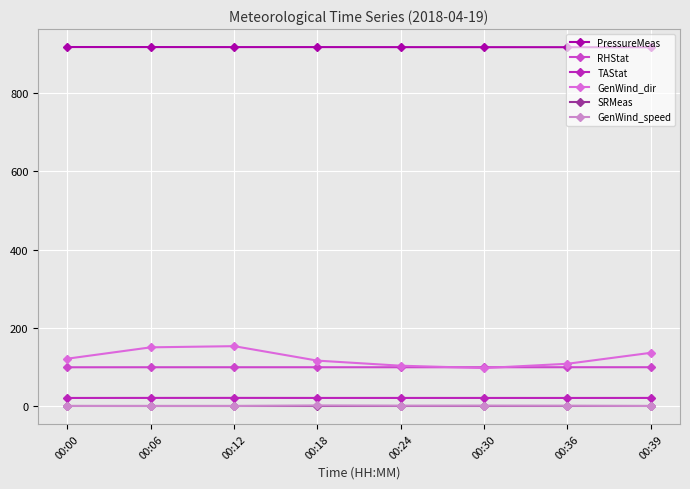

What is the value of the TAStat point at the 3rd from the left?

20.7